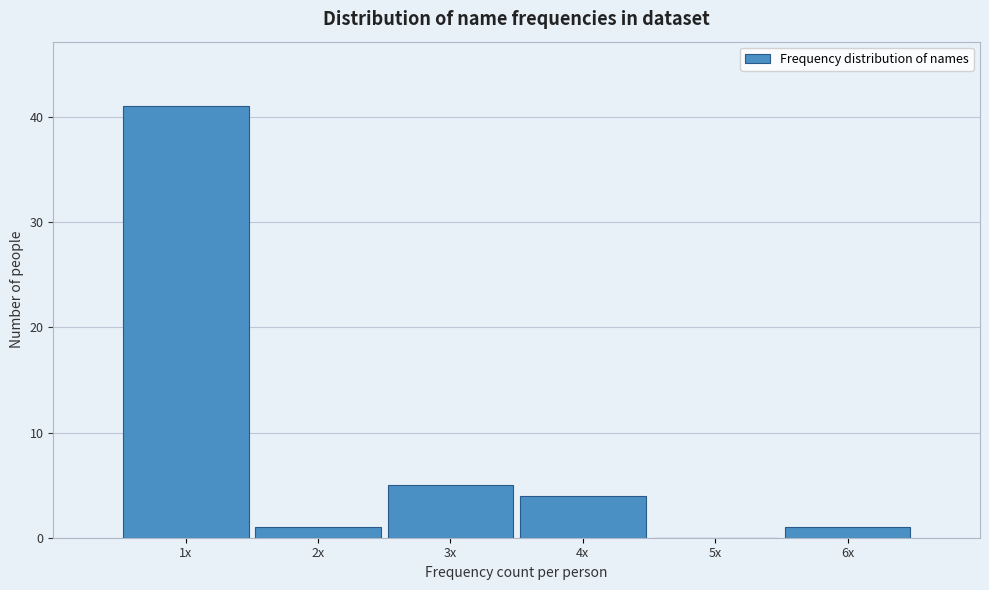

Reading left to right, extract all data points from this chart.

1x=41	2x=1	3x=5	4x=4	5x=0	6x=1